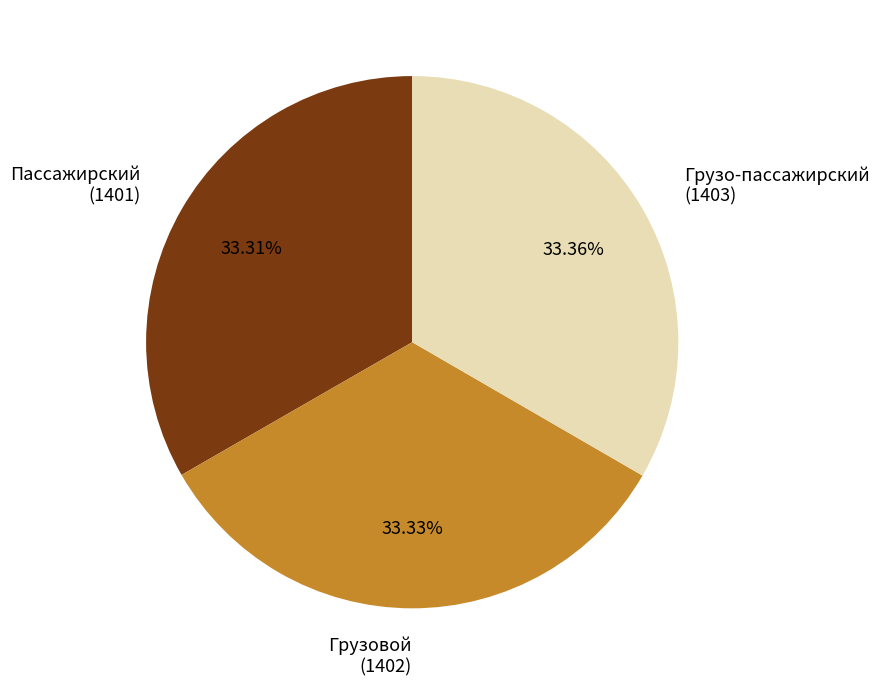

Is there any slice that represents more than half of the pie?

No